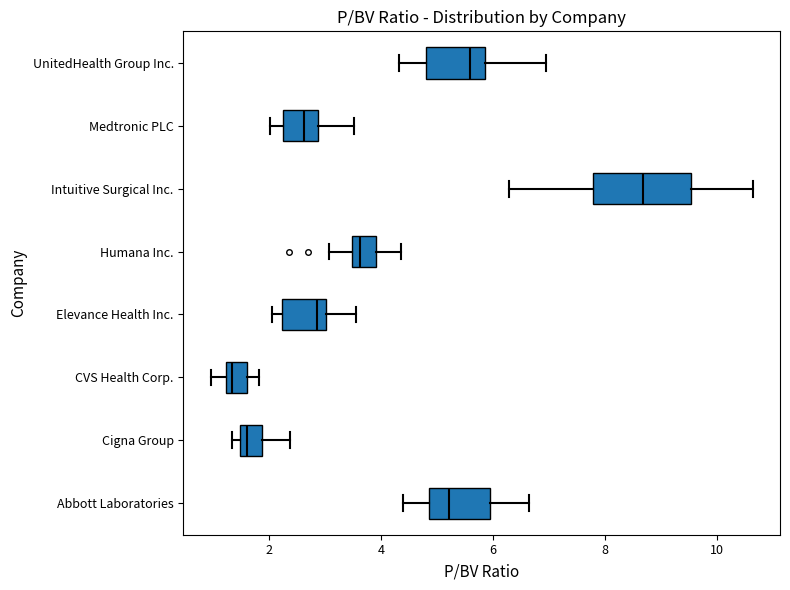

Which box's median line is the furthest to the left?

CVS Health Corp.